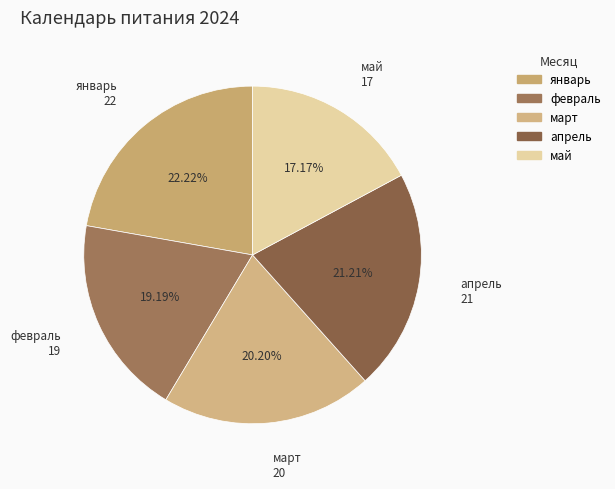

Between март and январь, which is larger?

январь